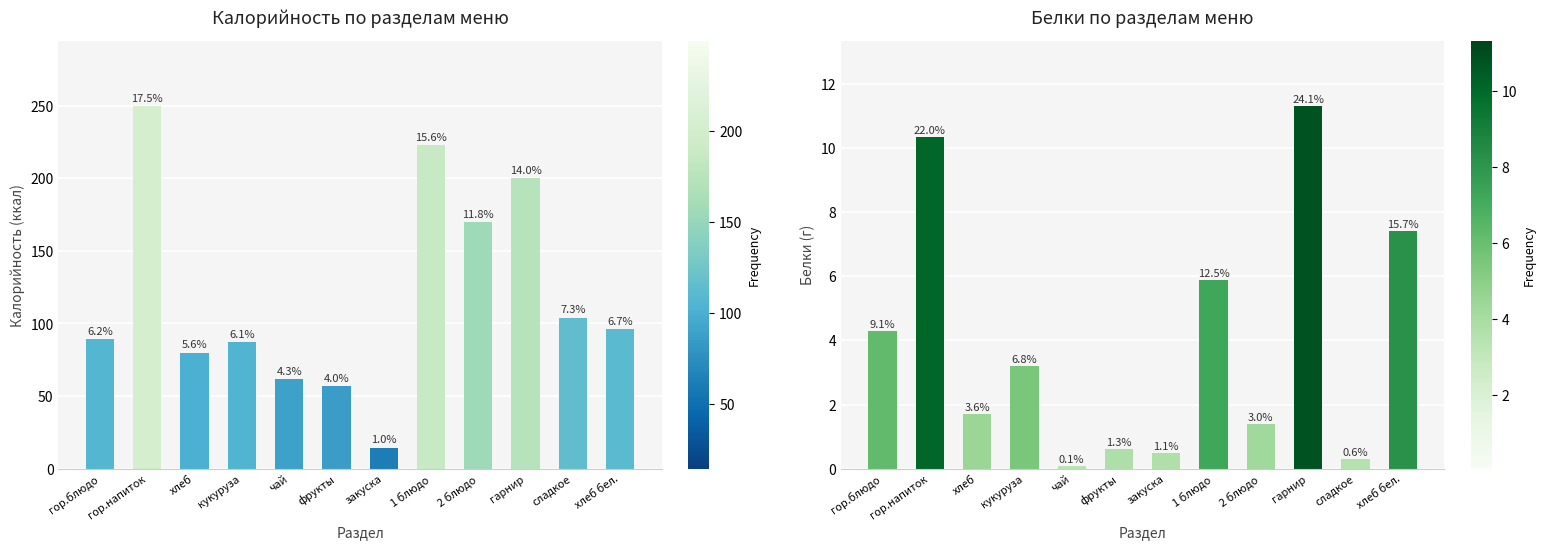

Read the Калорийность value at гор.блюдо.

89.3